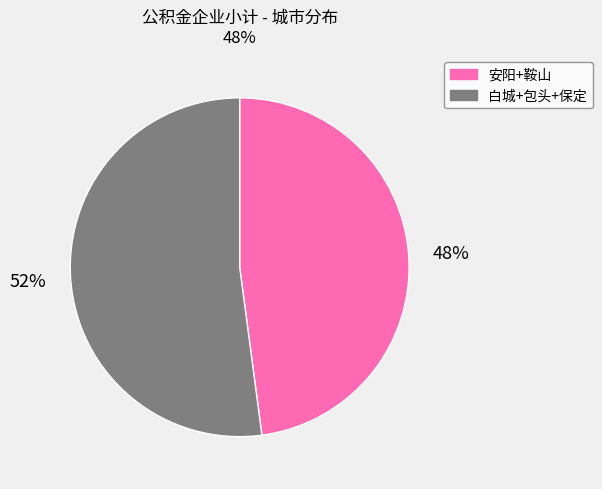

Count the number of slices in the pie.

2